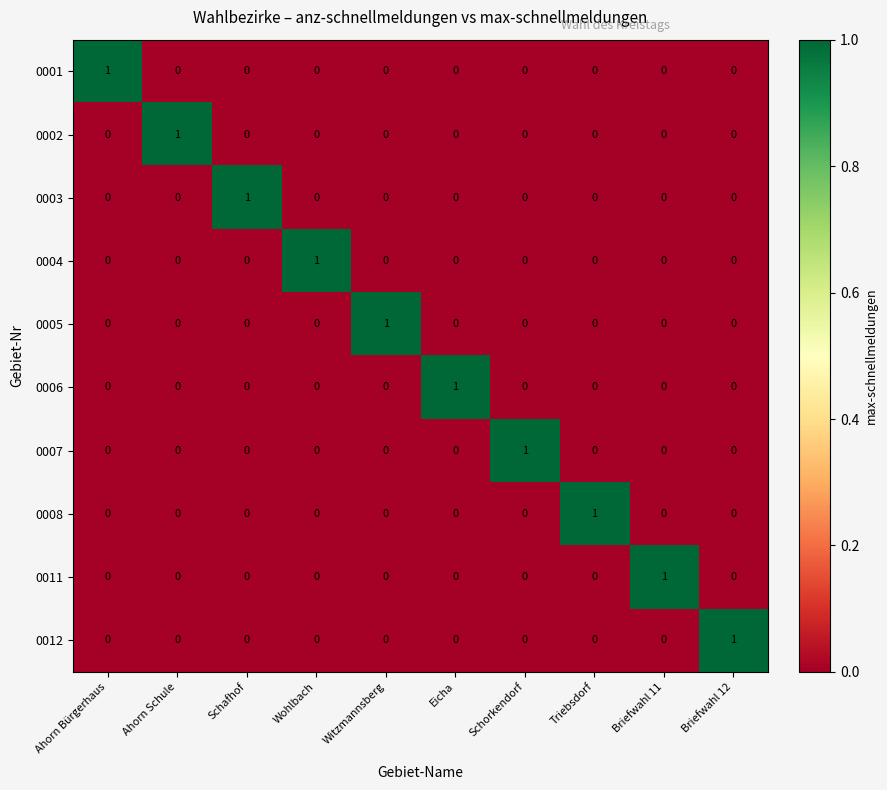

The 0002 series shows -1 at Schafhof. True or false?

False